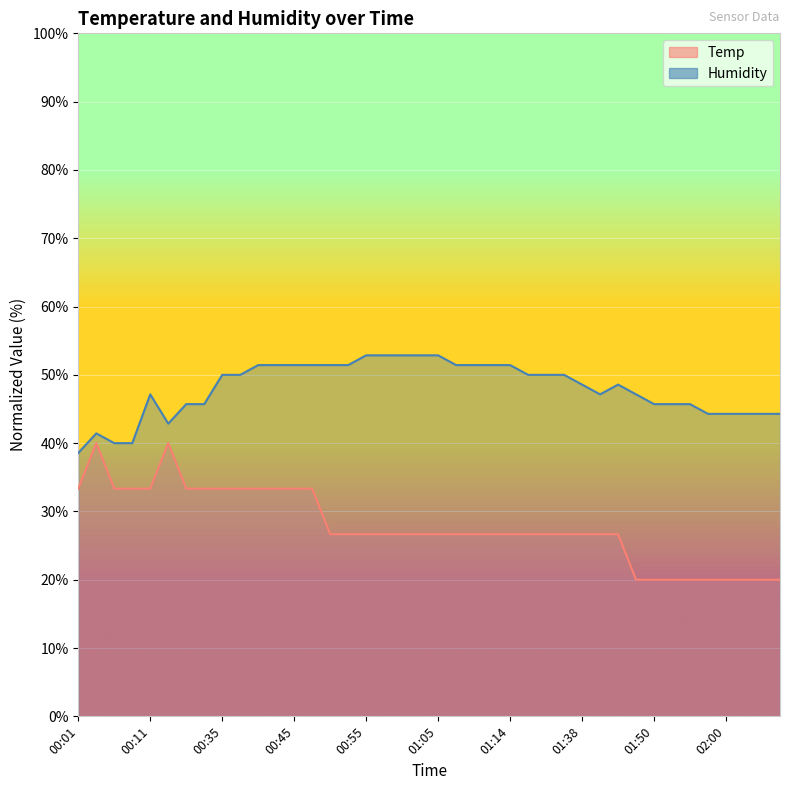

Reading right to left, extract all data points from this chart.

Temp: 20.0	20.0	20.0	20.0	20.0	20.0	20.0	20.0	20.0	26.7	26.7	26.7	26.7	26.7	26.7	26.7	26.7	26.7	26.7	26.7	26.7	26.7	26.7	26.7	26.7	26.7	33.3	33.3	33.3	33.3	33.3	33.3	33.3	33.3	40.0	33.3	33.3	33.3	40.0	33.3
Humidity: 44.3	44.3	44.3	44.3	44.3	45.7	45.7	45.7	47.1	48.6	47.1	48.6	50.0	50.0	50.0	51.4	51.4	51.4	51.4	52.9	52.9	52.9	52.9	52.9	51.4	51.4	51.4	51.4	51.4	51.4	50.0	50.0	45.7	45.7	42.9	47.1	40.0	40.0	41.4	38.6